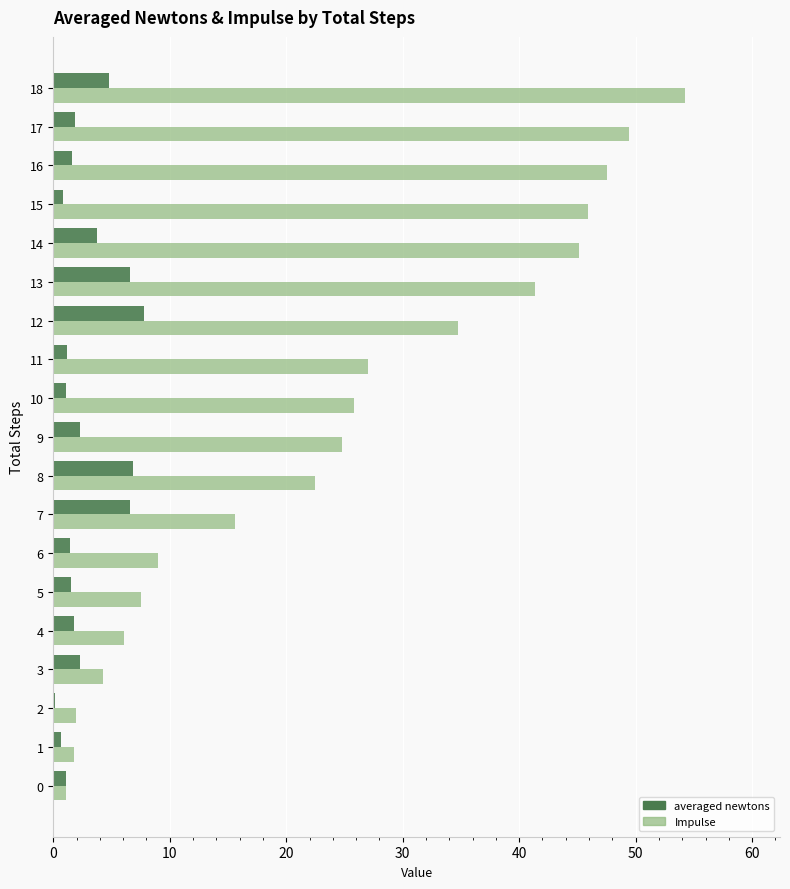

How many values in the Impulse series are below 24?

9